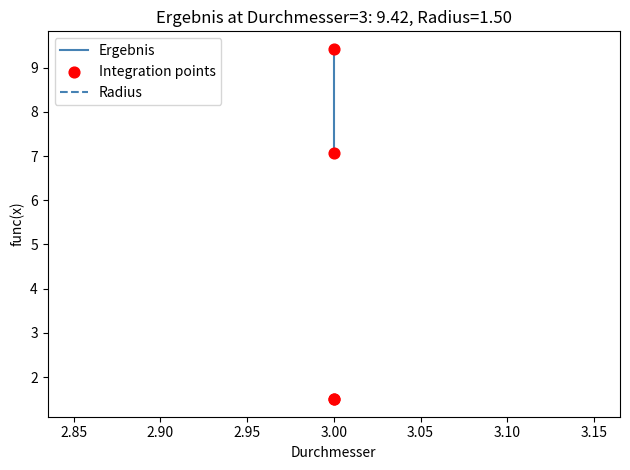

Which series contains the lowest Y value?

Radius